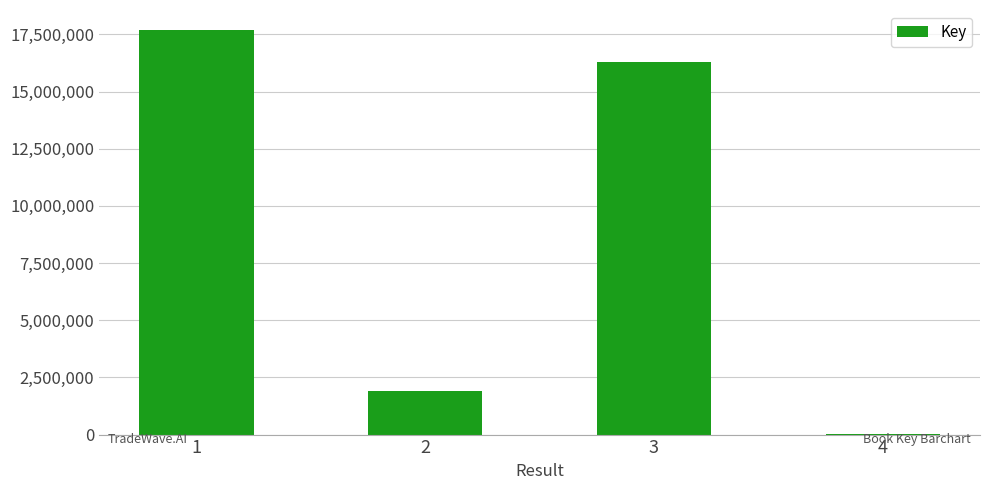

Reading left to right, transcribe all the data shown in this chart.

17686311	1888604	16315691	7081